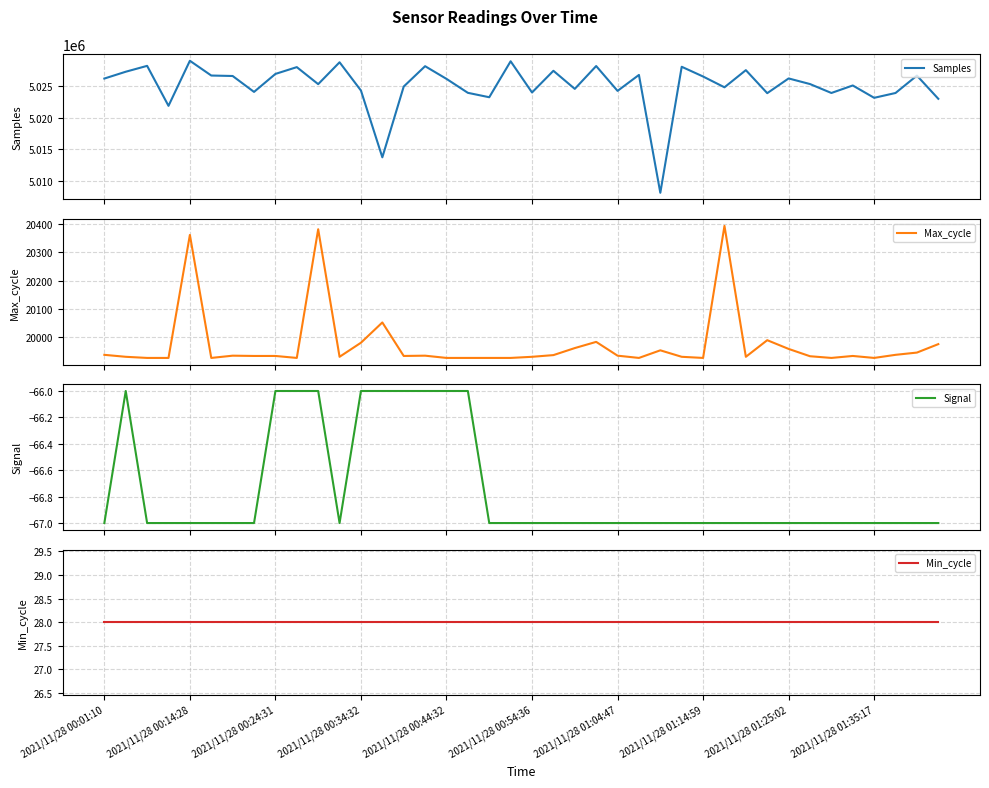

Count the number of data series in this chart.

4